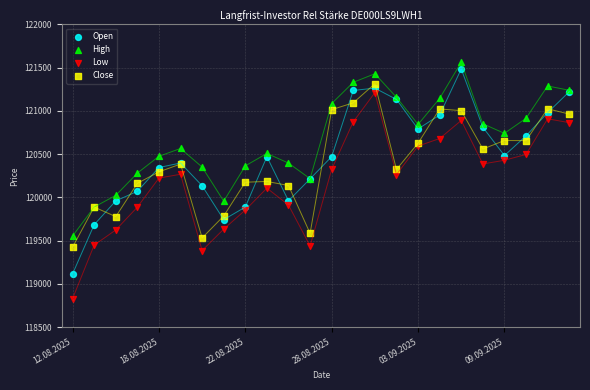

Which series reaches the minimum Y coordinate?

Low